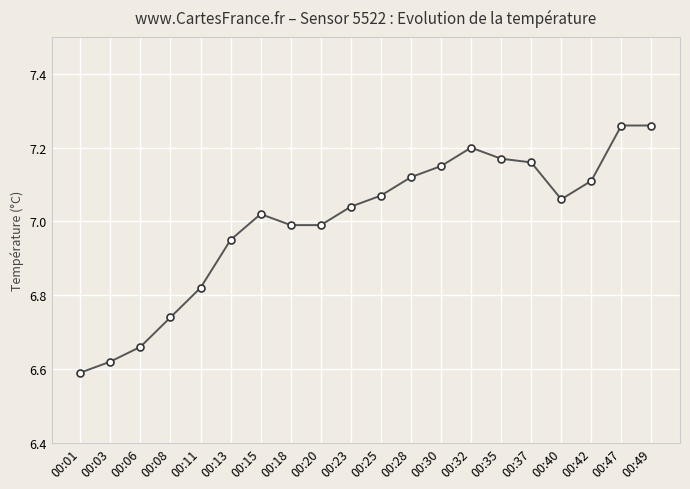

Is it true that the value at 00:32 is 2.6?

False